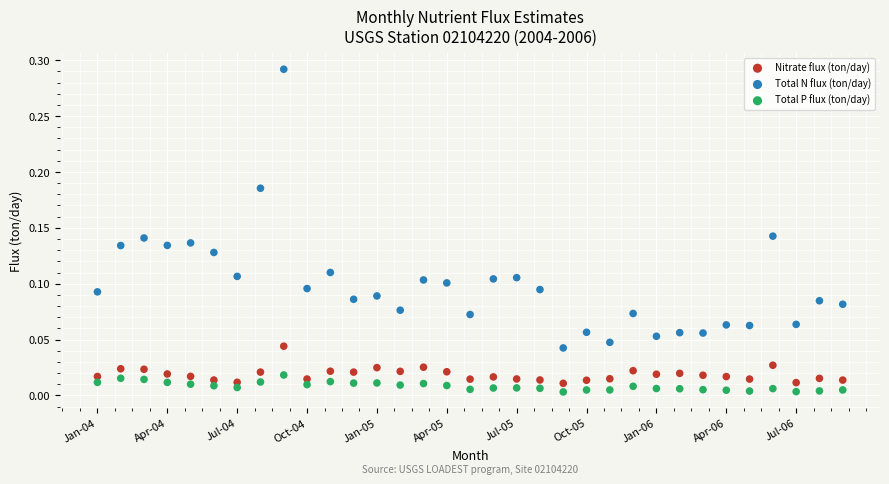

Which series reaches the maximum Y coordinate?

Total N flux (ton/day)